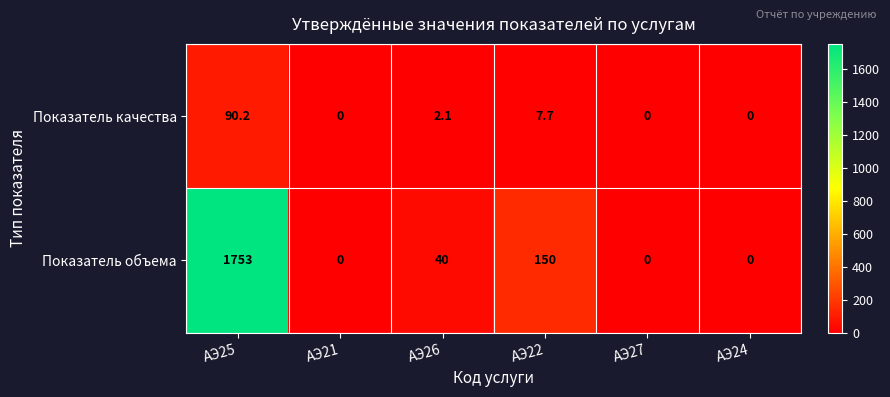

List the series in order of their peak value, highest first.

Показатель объема, Показатель качества